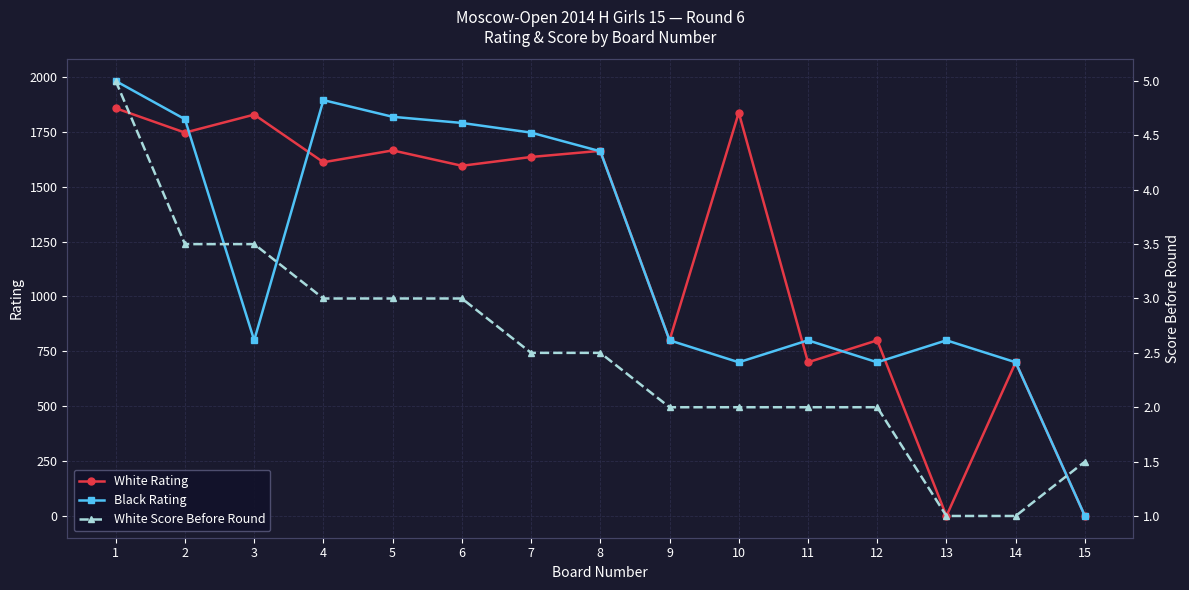

What is the average value of the White Rating series?

1229